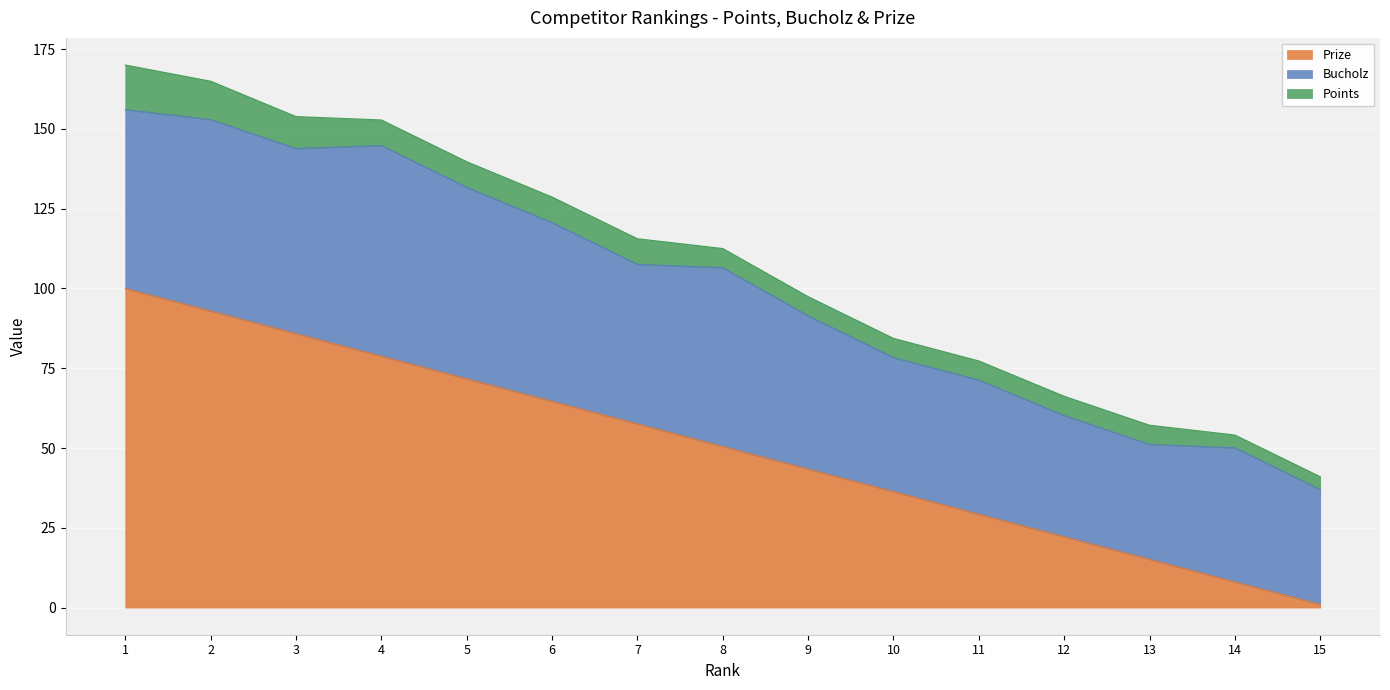

What is the value of the Bucholz point at the 15th from the left?

36.0